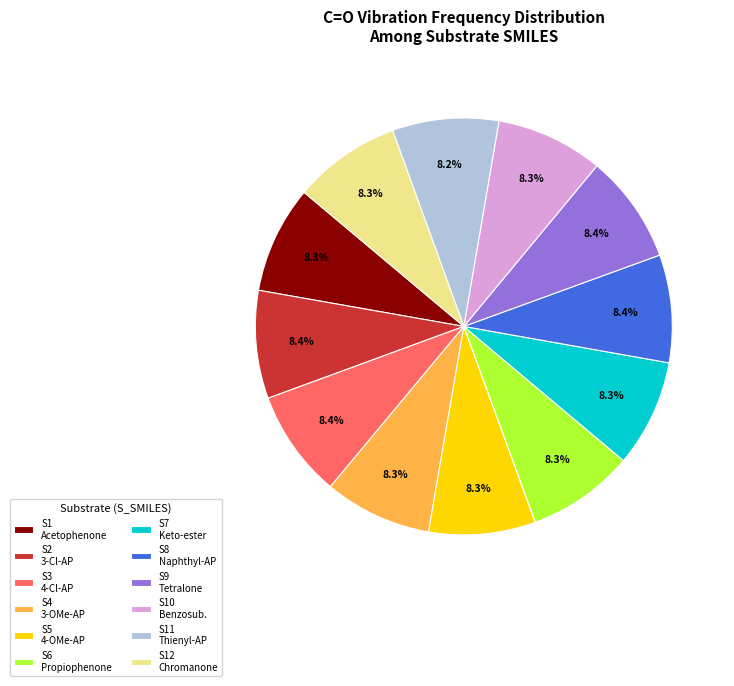

Approximately how many times larger is the value at S1 Acetophenone compared to S7 Keto-ester?

1.0